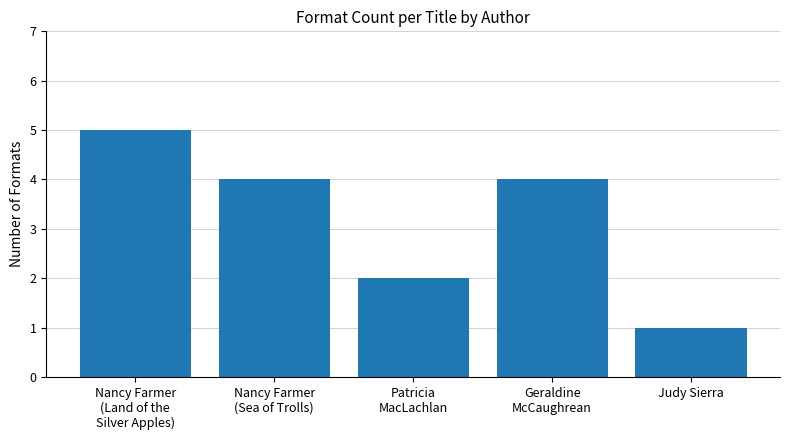

What is the sum of the values at Nancy Farmer
(Sea of Trolls) and Geraldine
McCaughrean?

8